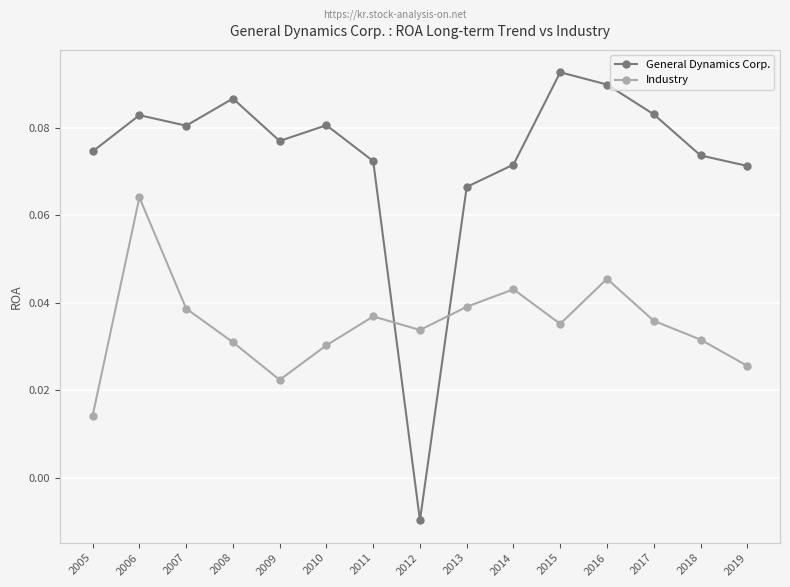

Which series has the largest range (max minus min)?

General Dynamics Corp.